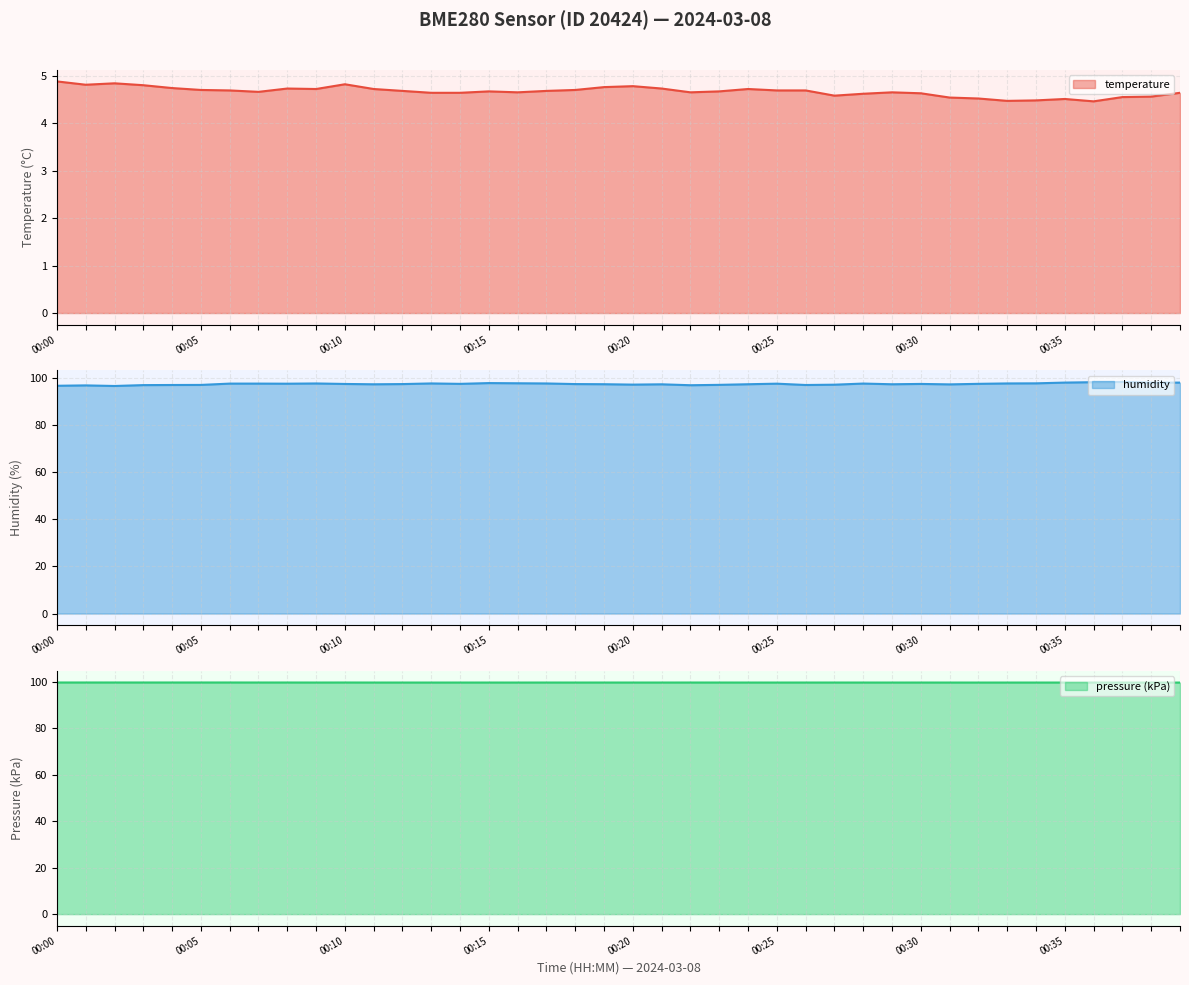

Which series has the largest range (max minus min)?

humidity